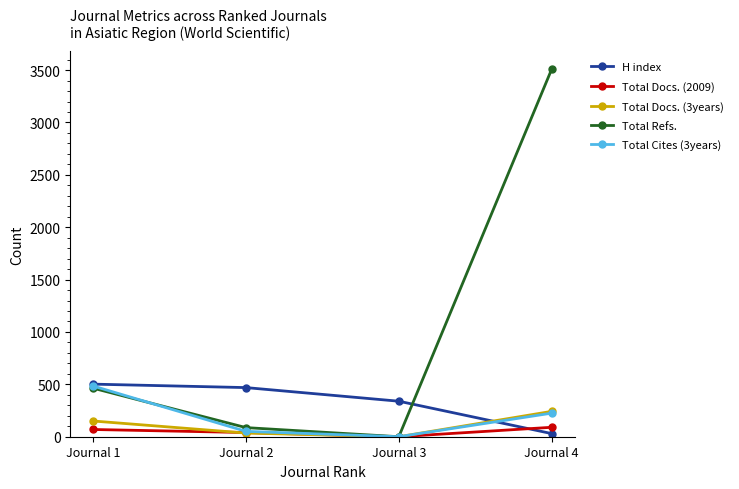

True or false: Total Docs. (3years) has more than 0 interior local peaks.

False